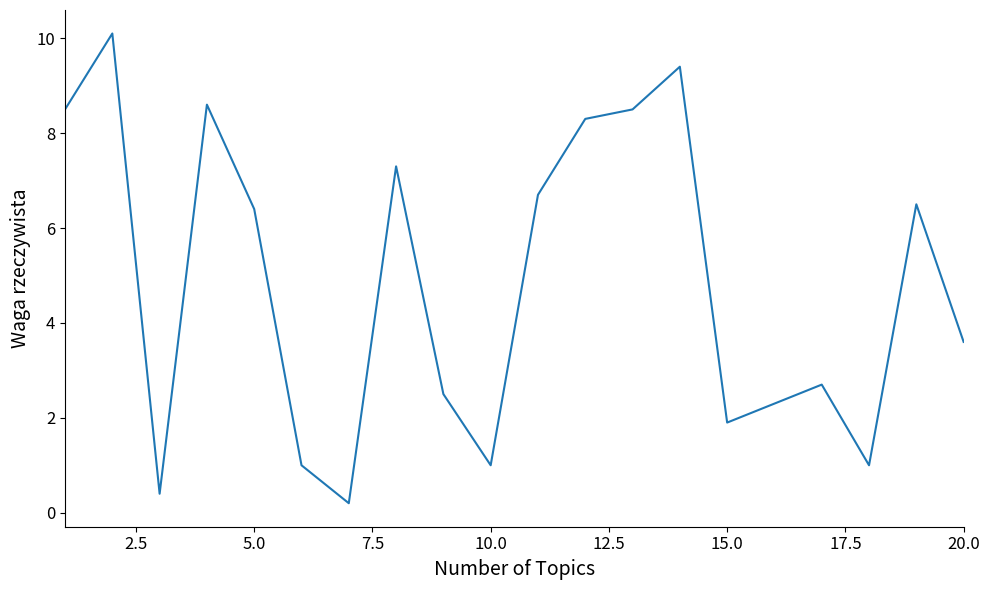

How many values exceed 6?

10